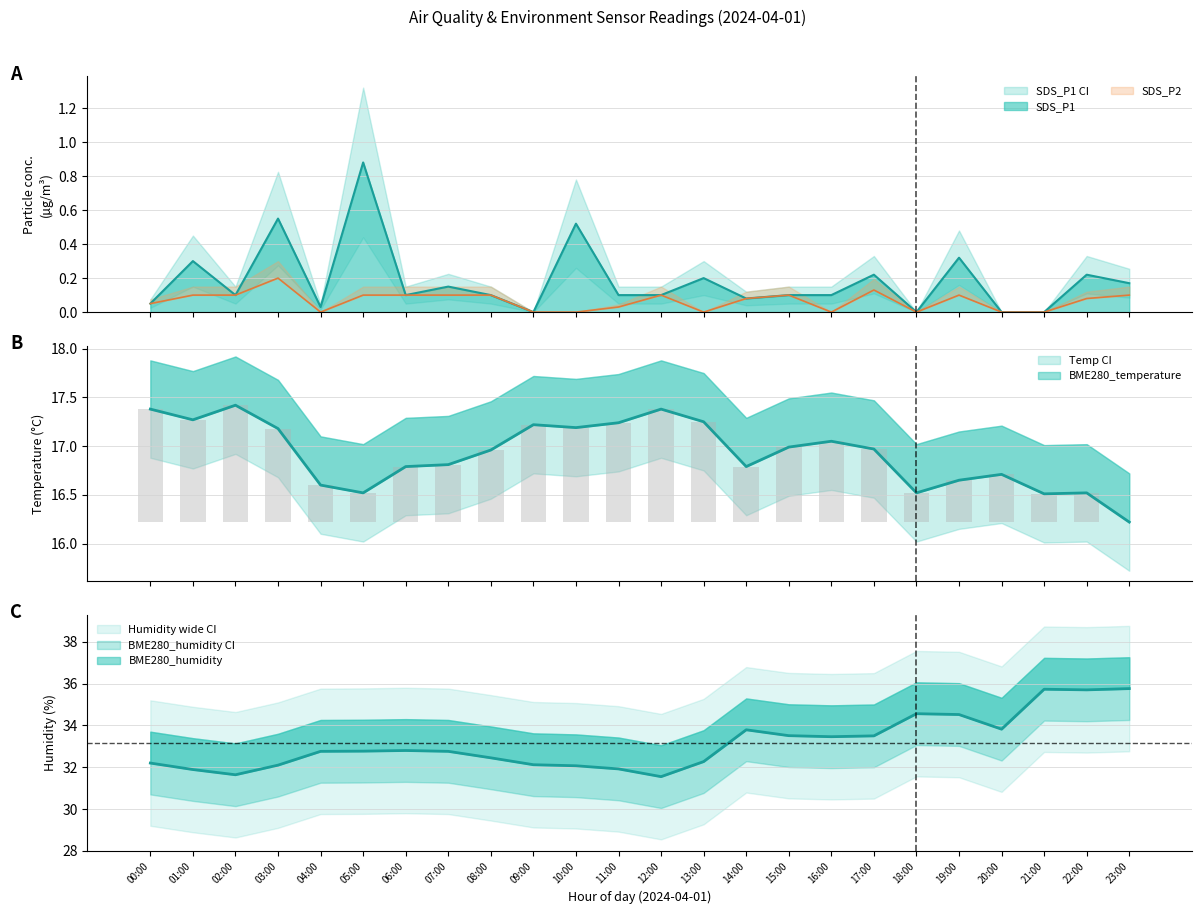

Where is SDS_P1 nearest to the value 0?

09:00